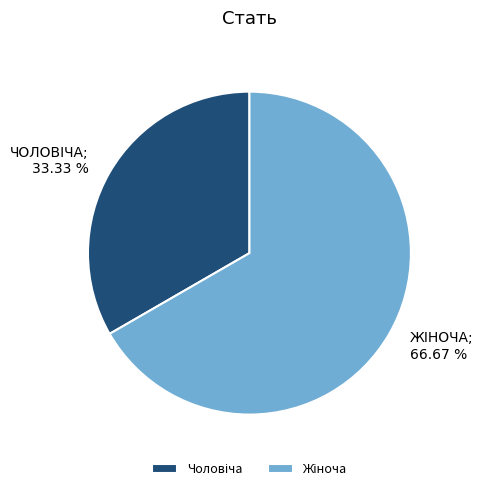

Is there any slice that represents more than half of the pie?

Yes